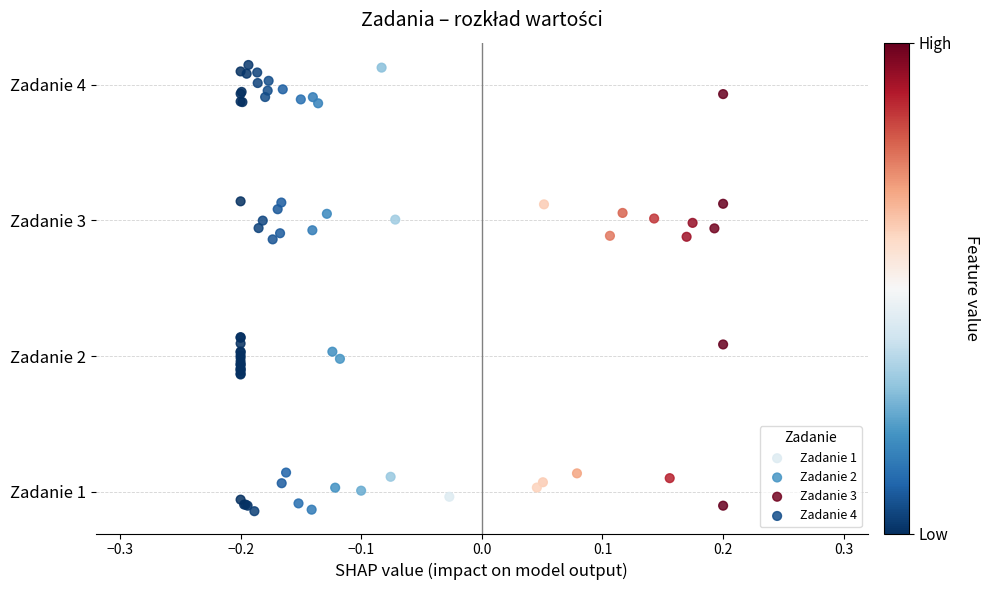

Which series contains the lowest Y value?

Zadanie 1